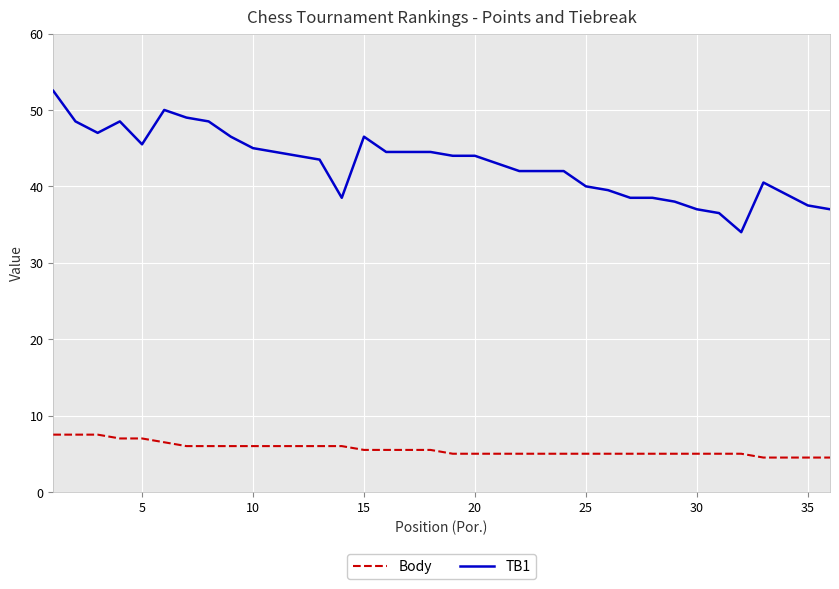

How many lines are shown in the chart?

2